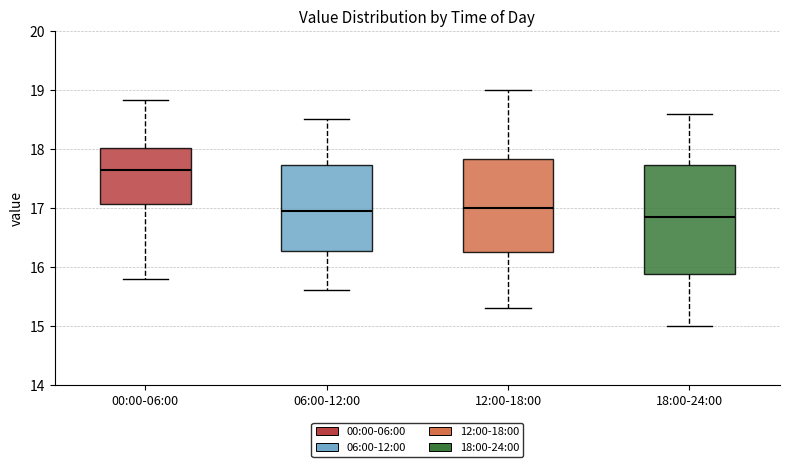

Where does the upper whisker of the box for 00:00-06:00 end on the y-axis? The values are not printed on the chart, so give them approximately, as read against the axis.

18.8